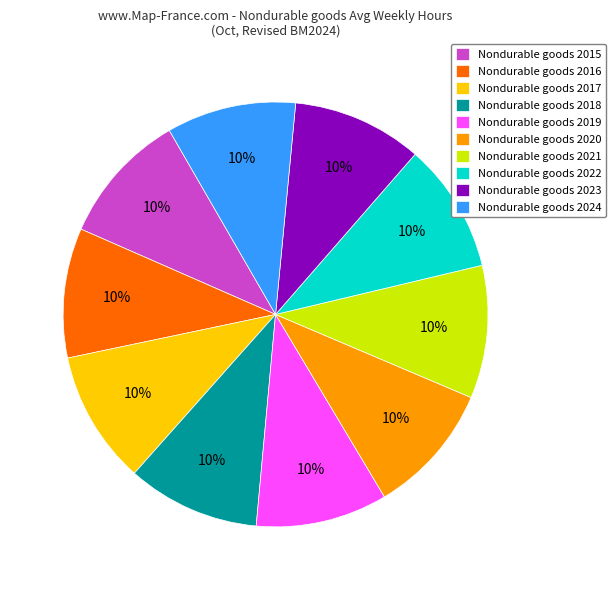

What is the ratio of the value at Nondurable goods 2019 to the value at Nondurable goods 2022?

1.0